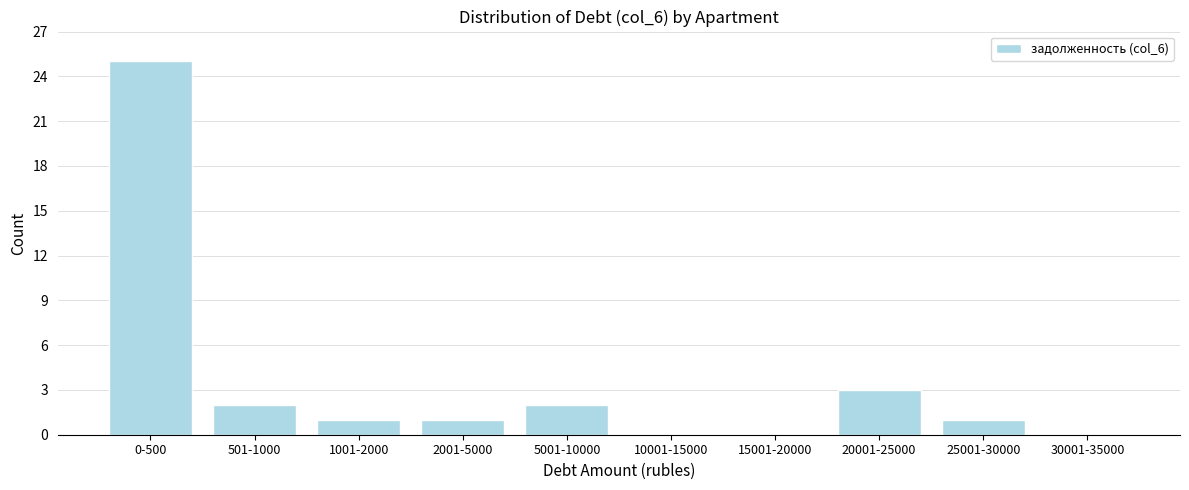

Reading left to right, transcribe all the data shown in this chart.

0-500=25	501-1000=2	1001-2000=1	2001-5000=1	5001-10000=2	10001-15000=0	15001-20000=0	20001-25000=3	25001-30000=1	30001-35000=0